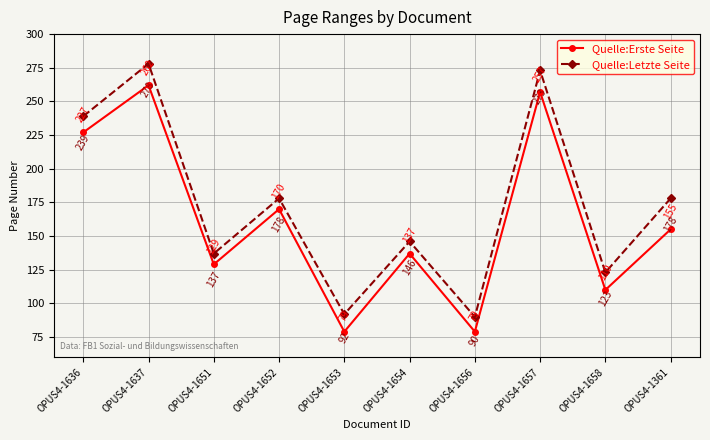

Reading left to right, what are all the values shown in this chart?

Quelle:Erste Seite: OPUS4-1636=227	OPUS4-1637=262	OPUS4-1651=129	OPUS4-1652=170	OPUS4-1653=79	OPUS4-1654=137	OPUS4-1656=79	OPUS4-1657=257	OPUS4-1658=110	OPUS4-1361=155
Quelle:Letzte Seite: OPUS4-1636=239	OPUS4-1637=278	OPUS4-1651=137	OPUS4-1652=178	OPUS4-1653=92	OPUS4-1654=146	OPUS4-1656=90	OPUS4-1657=273	OPUS4-1658=123	OPUS4-1361=178